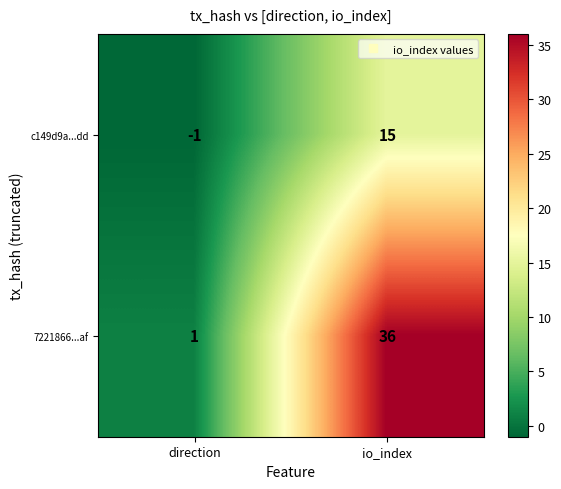

At how many categories does at least one series exceed 24?

1